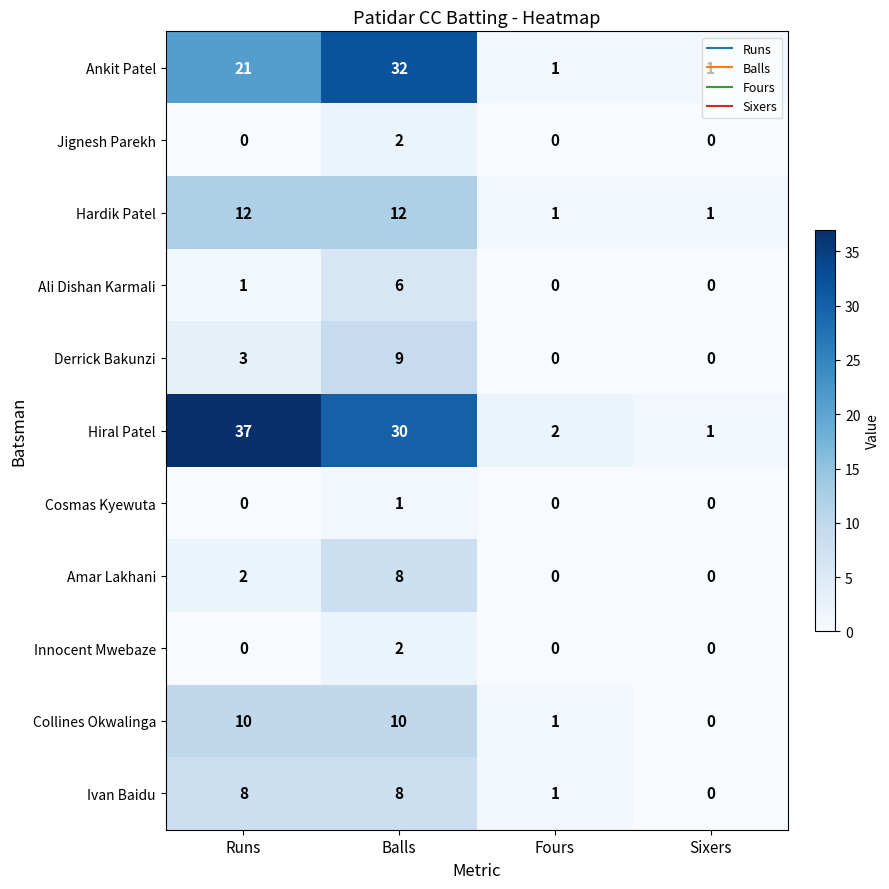

Count the number of categories in the chart.

4